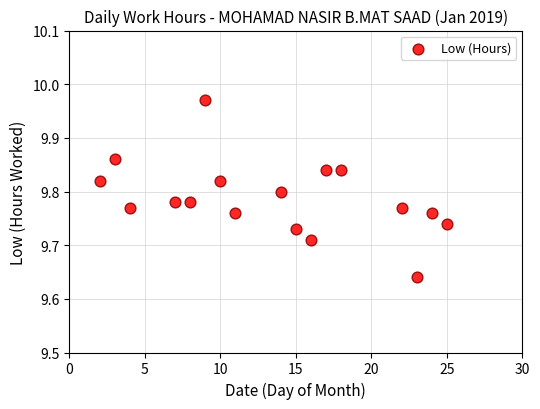

What is the range of X values (max minus min)?

23.0